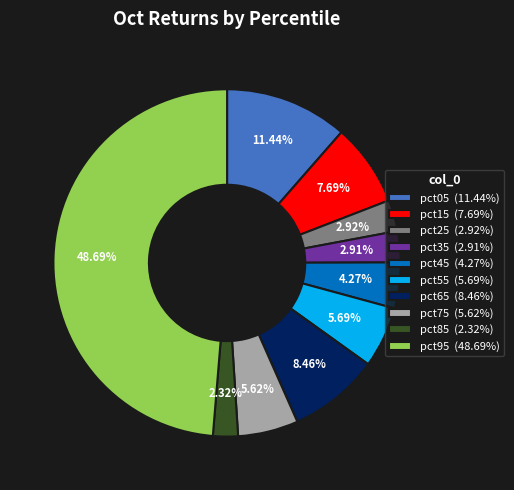

Combined, what portion of the pie is pct75 and pct45?

9.9%